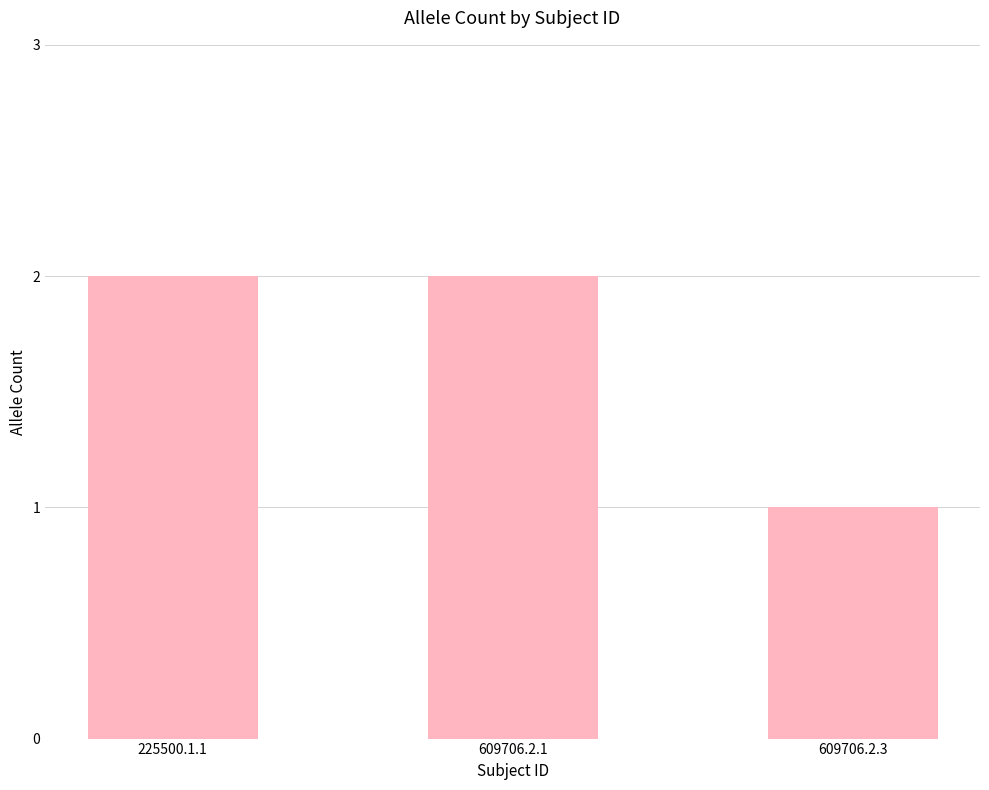

What is the label of the 1st bar from the left?

225500.1.1